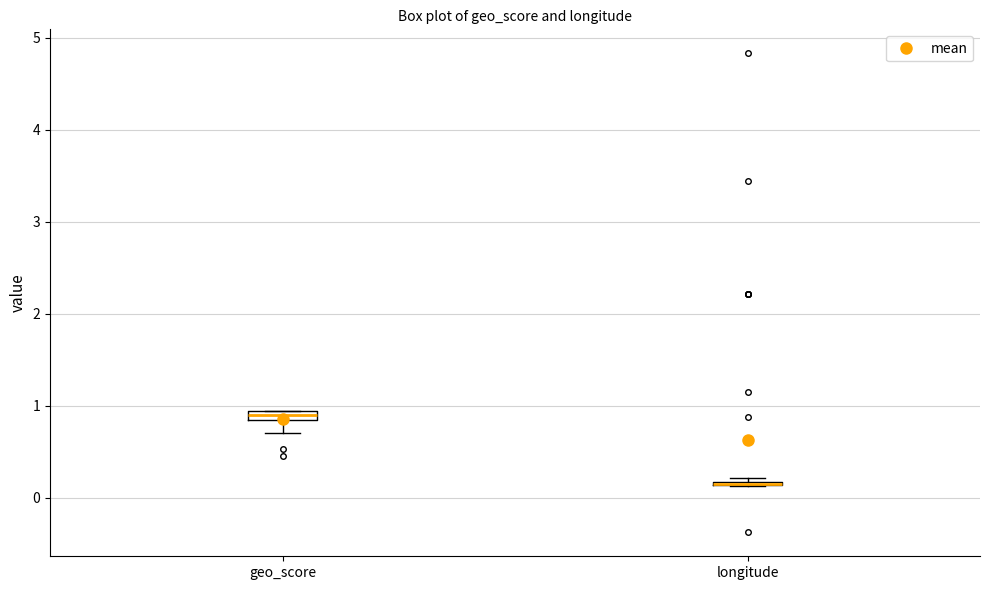

Where is the lower edge of the box for geo_score on the y-axis? The values are not printed on the chart, so give them approximately, as read against the axis.

0.8